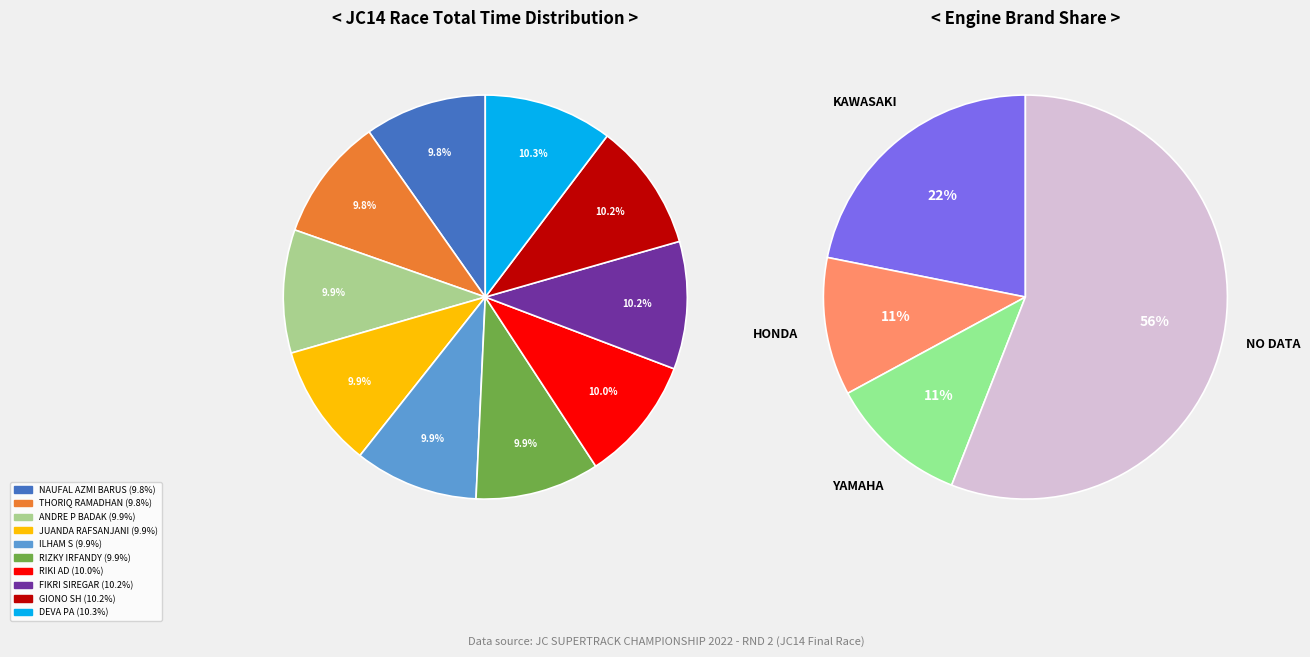

Which category has the biggest portion of the pie?

DEVA PA